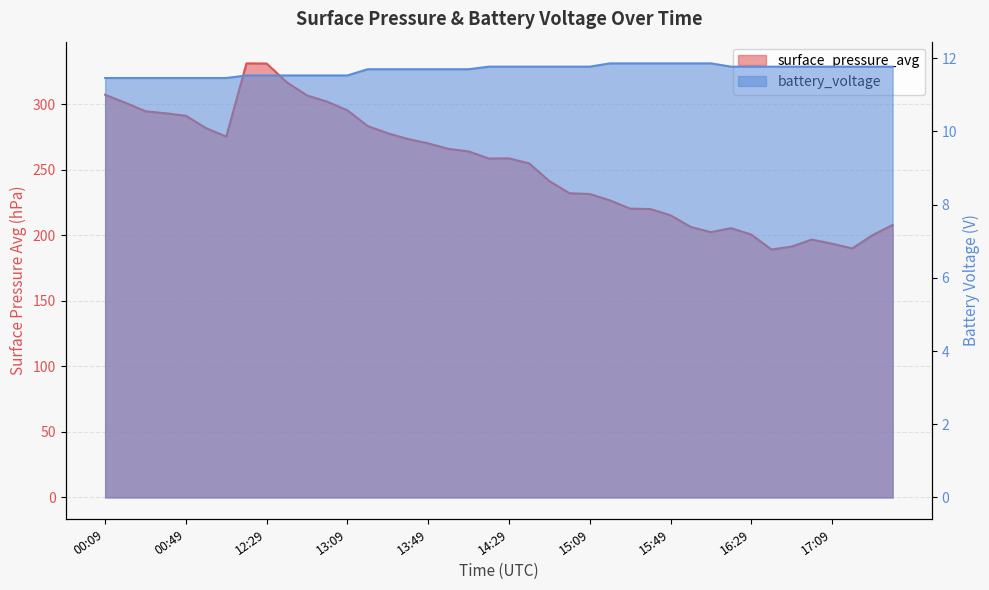

What position from the left is 15:29?

27